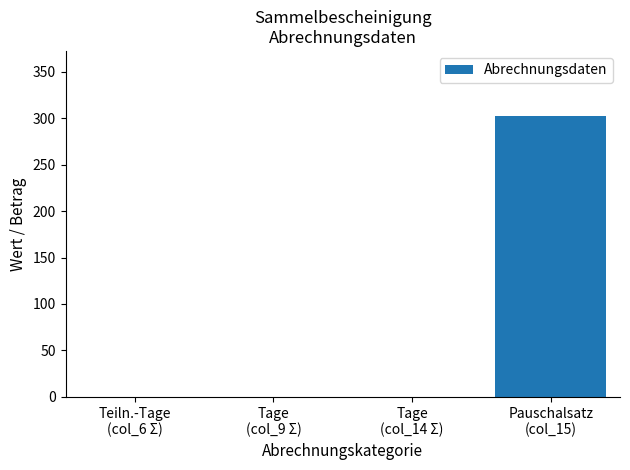

How many distinct data groups are displayed?

1